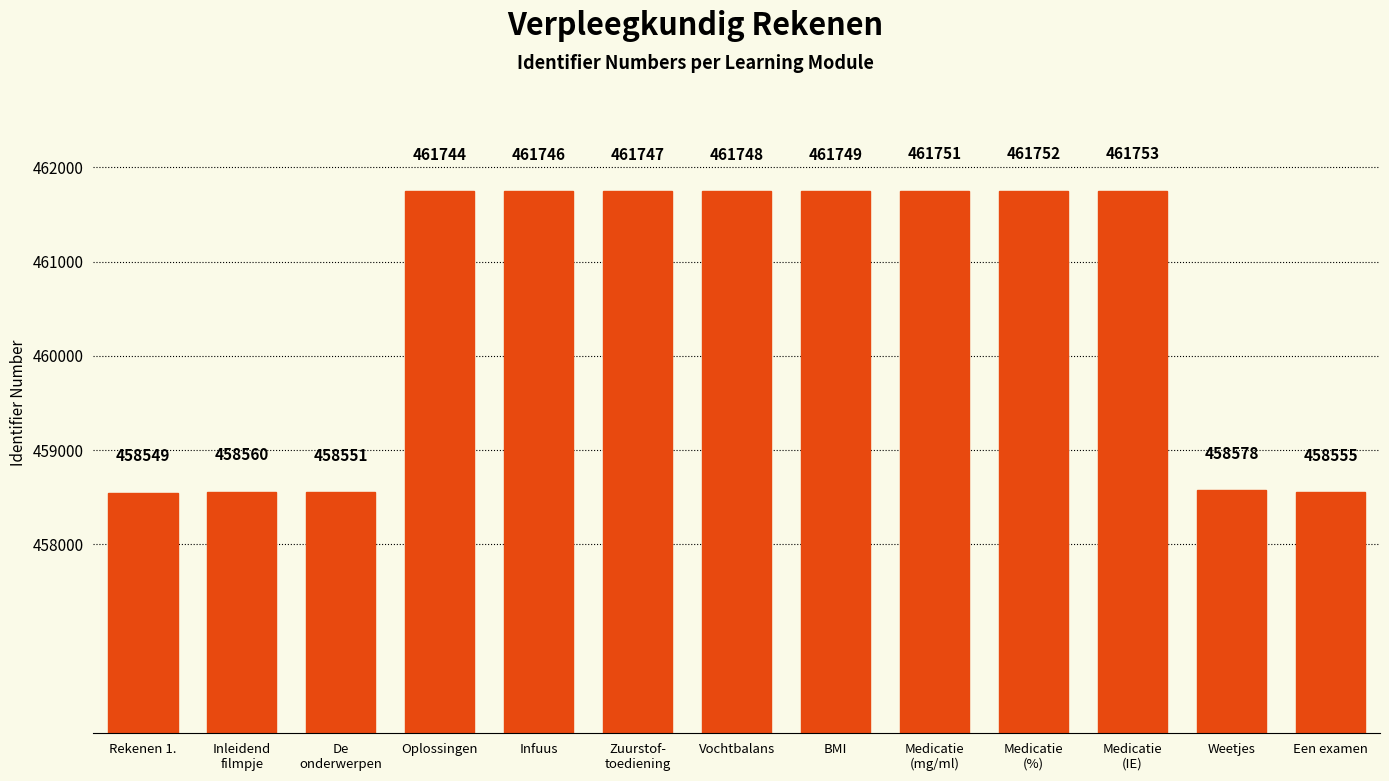

What is the value of the 12th bar from the left?

458578